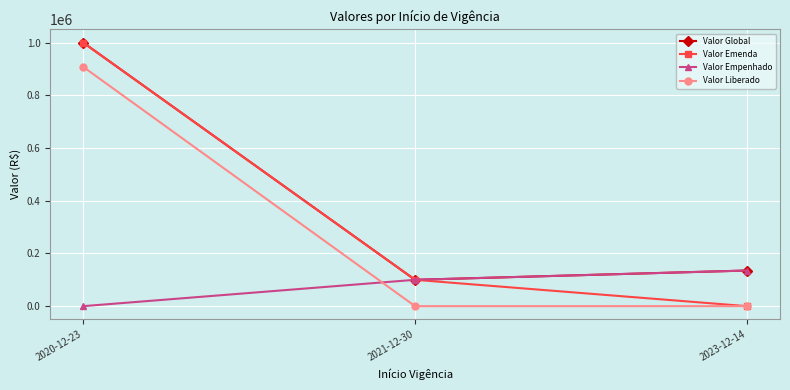

How many values in the Valor Emenda series are below 100000?

1